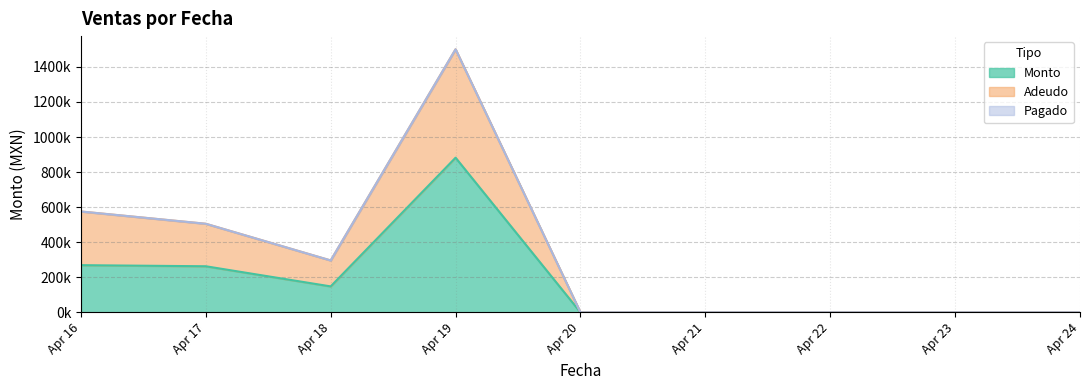

Reading left to right, list all the values displayed in this chart.

Monto: 269170.8	262896.0	148051.1	882046.4	0.0	0.0	0.0	0.0	0.0
Adeudo: 575304.7	505307.0	296102.2	1500309.8	0.0	0.0	0.0	0.0	0.0